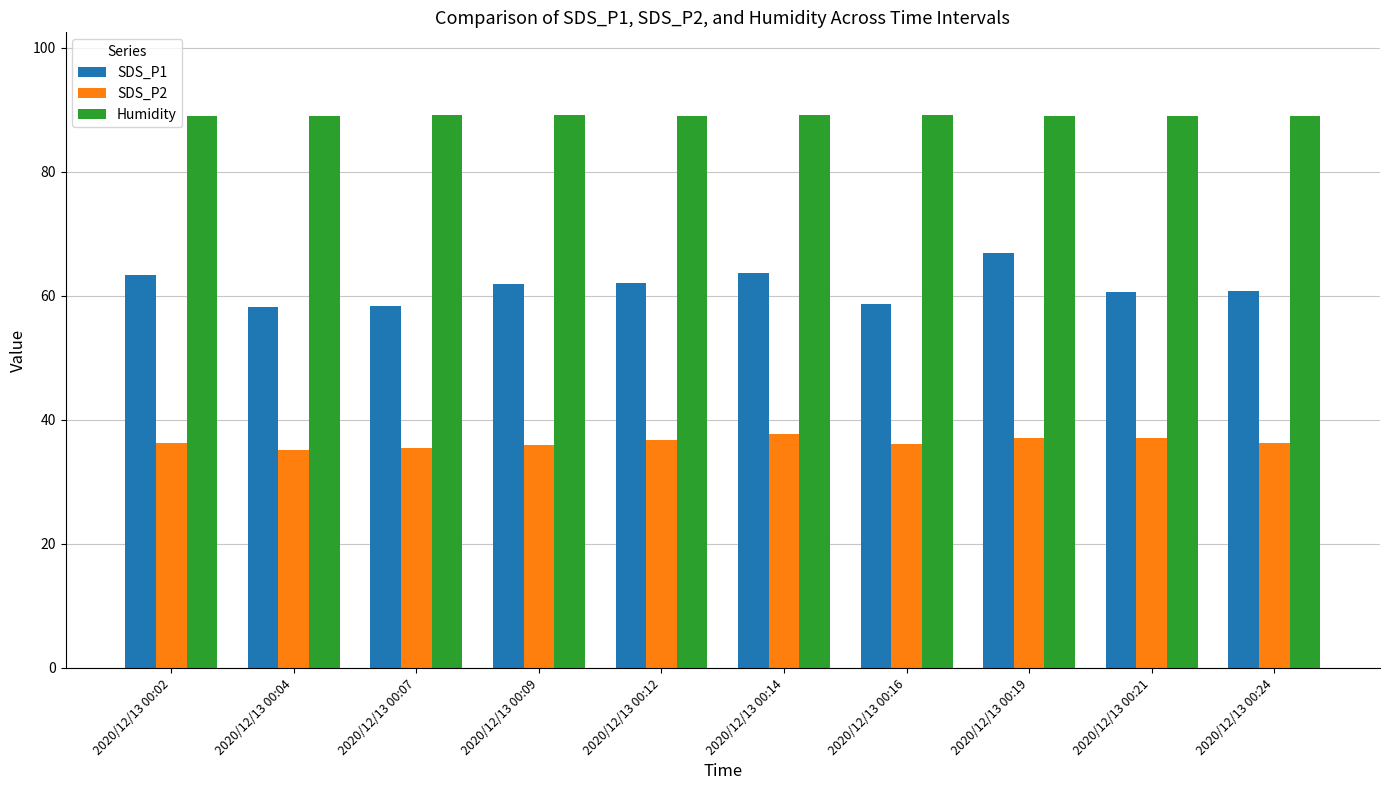

At how many categories does at least one series exceed 38?

10